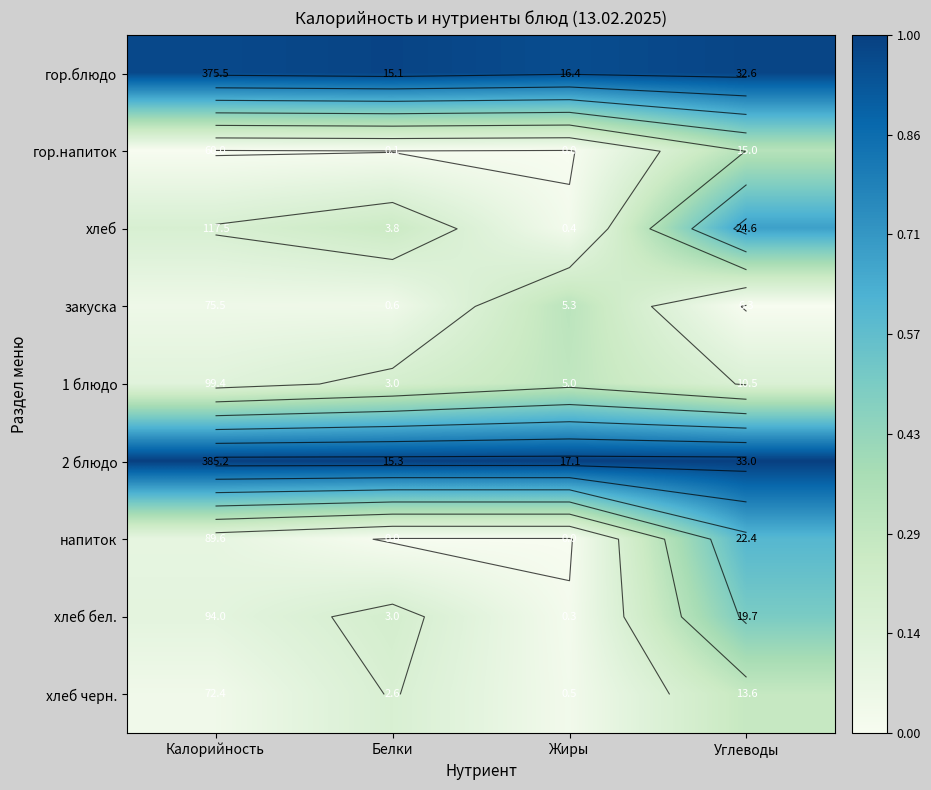

True or false: хлеб черн. has a value of 0.3 at Углеводы.

True